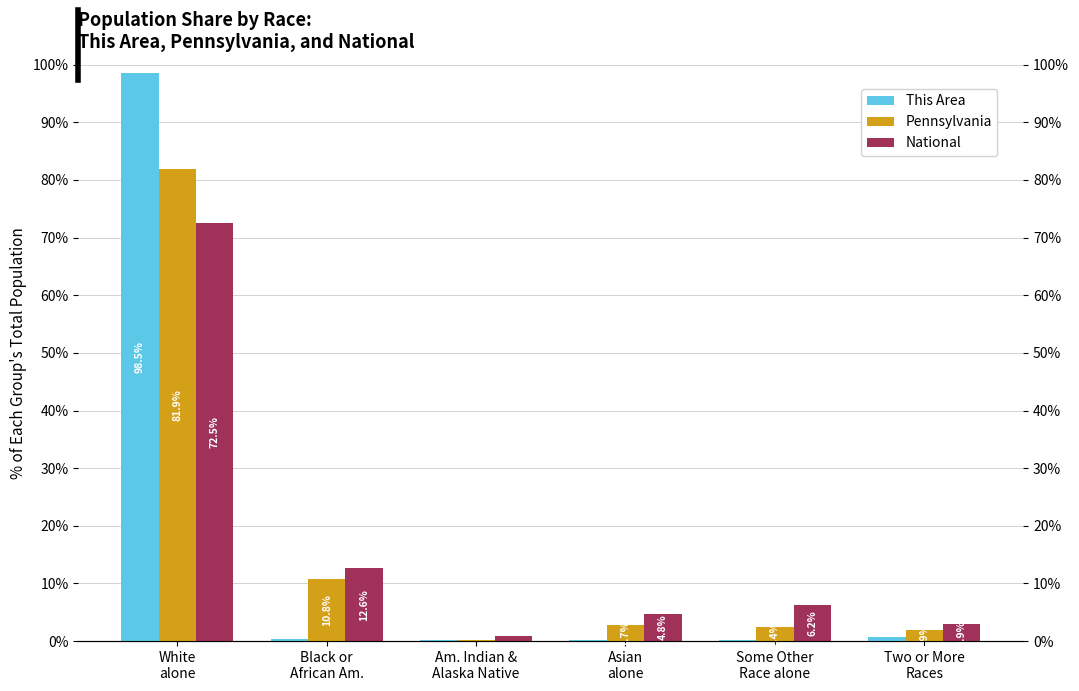

What is the total value across all series at Black or
African Am.?

23.8